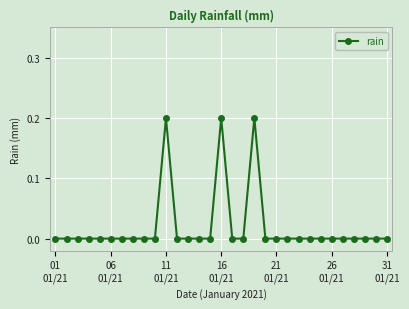

What is the greatest value displayed?

0.2